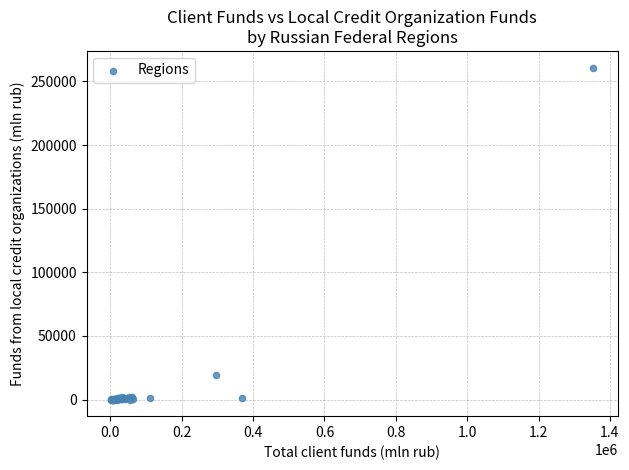

What Y value in the scatter plot is closest to 130439?

19410